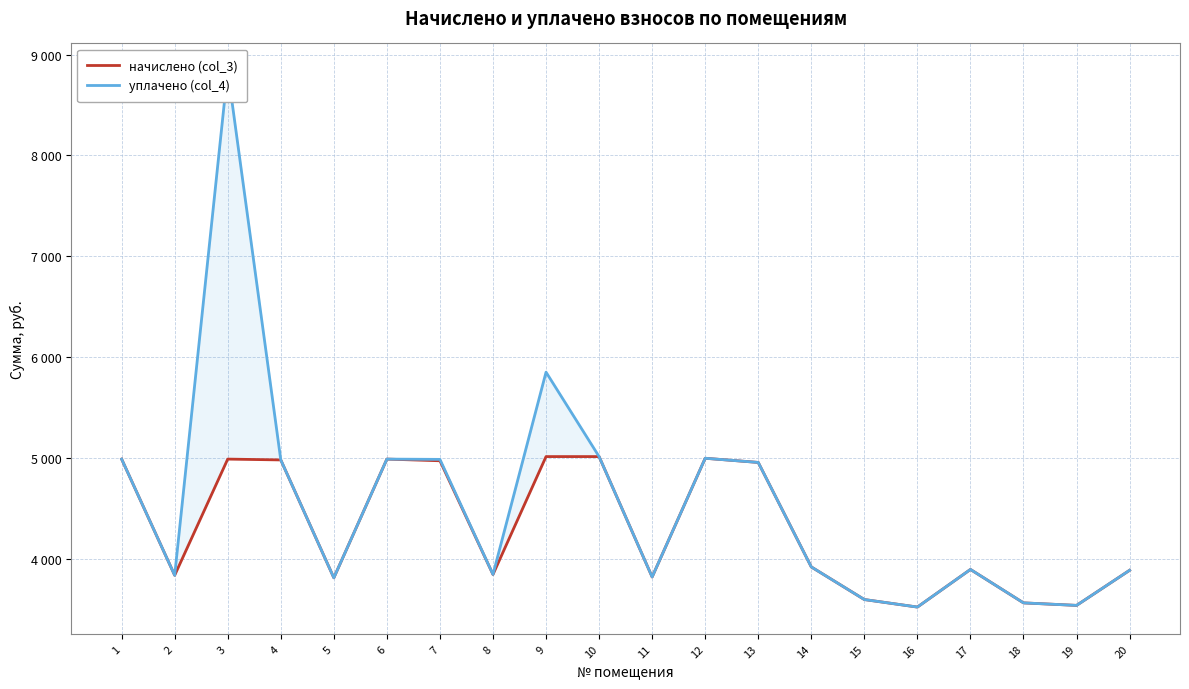

How many series are shown in this chart?

2